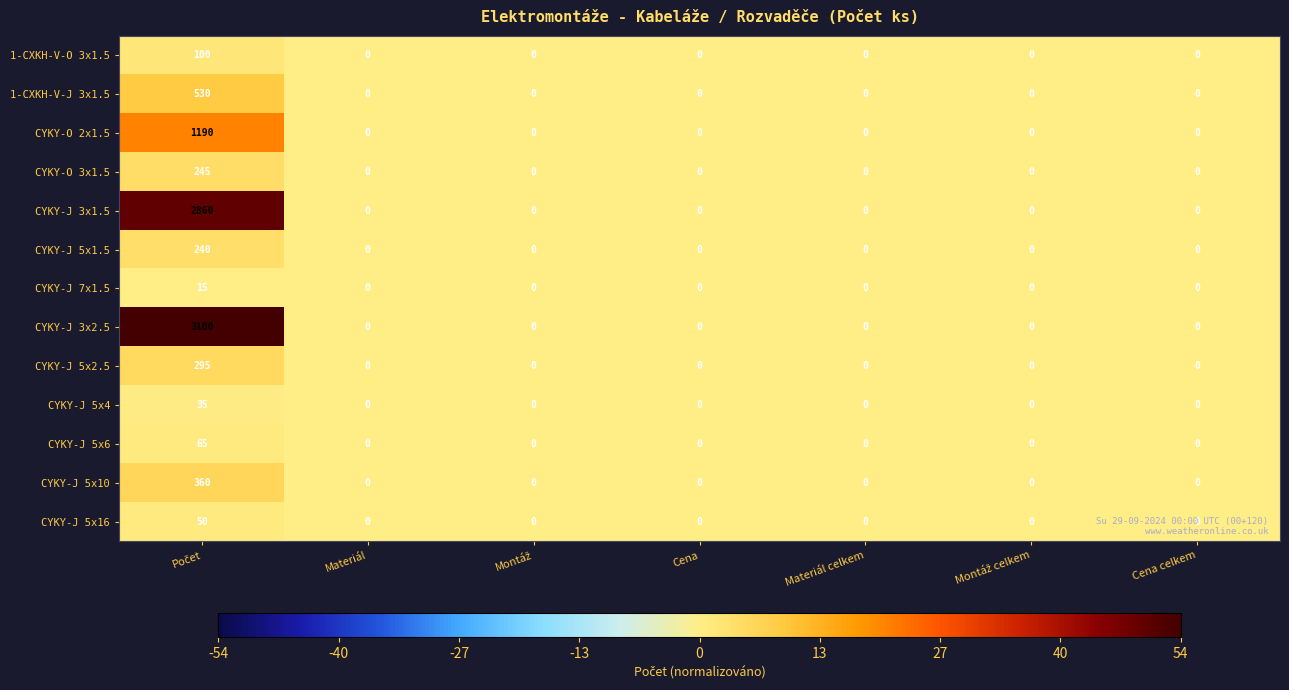

Rank the series by their maximum value, from lowest to highest.

CYKY-J 7x1.5, CYKY-J 5x4, CYKY-J 5x16, CYKY-J 5x6, 1-CXKH-V-O 3x1.5, CYKY-J 5x1.5, CYKY-O 3x1.5, CYKY-J 5x2.5, CYKY-J 5x10, 1-CXKH-V-J 3x1.5, CYKY-O 2x1.5, CYKY-J 3x1.5, CYKY-J 3x2.5